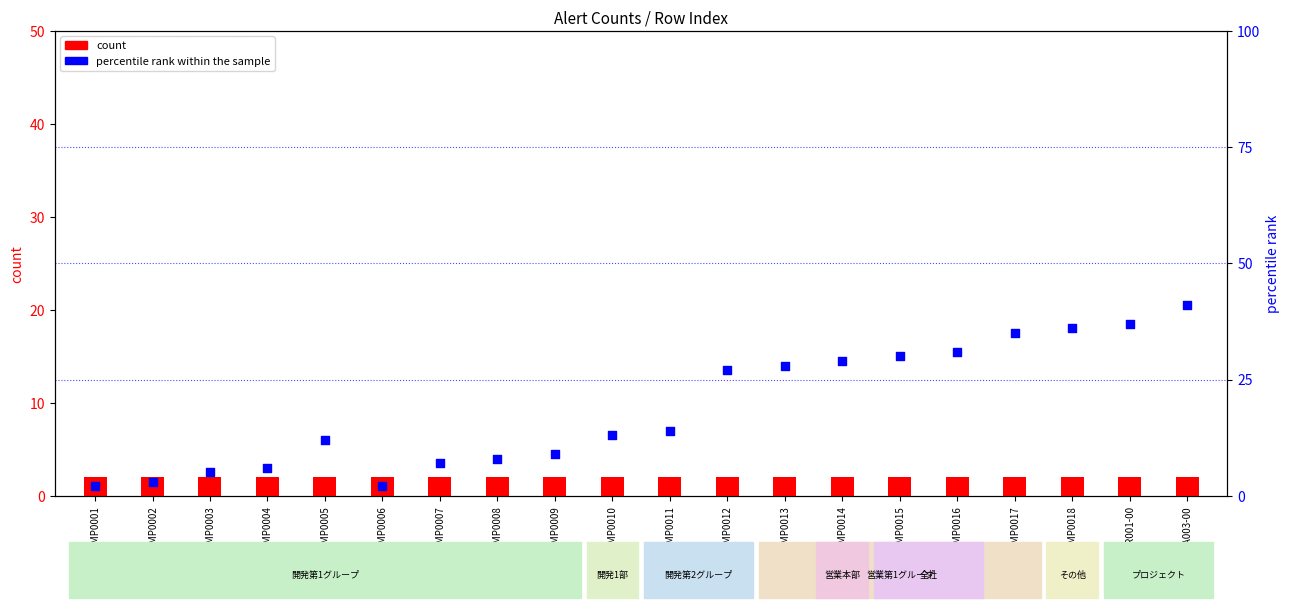

What is the total value across all series at EMP0004?

8